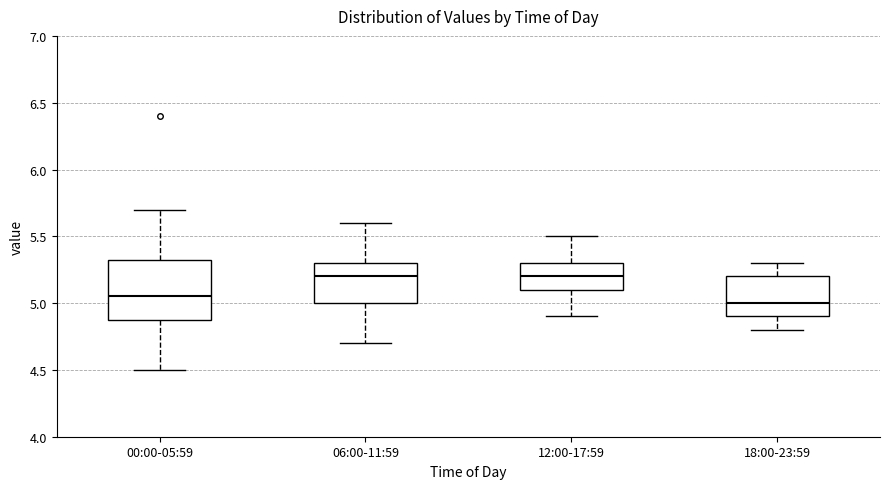

Which box is the tallest, from its lower edge to its upper edge?

00:00-05:59